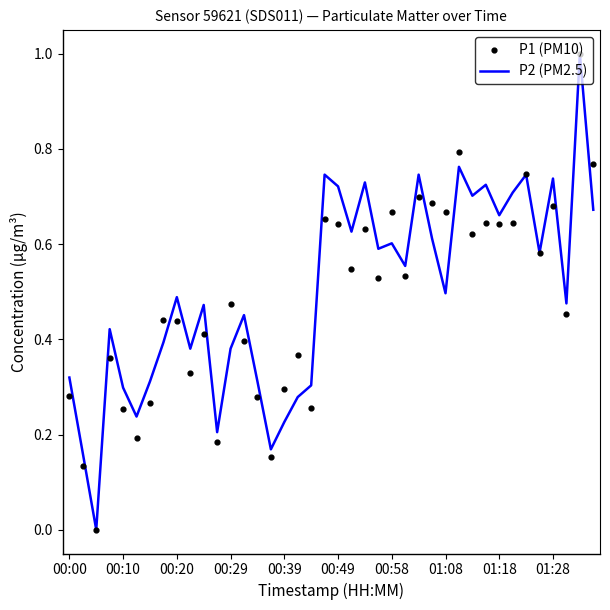

At how many categories does at least one series exceed 0?

39